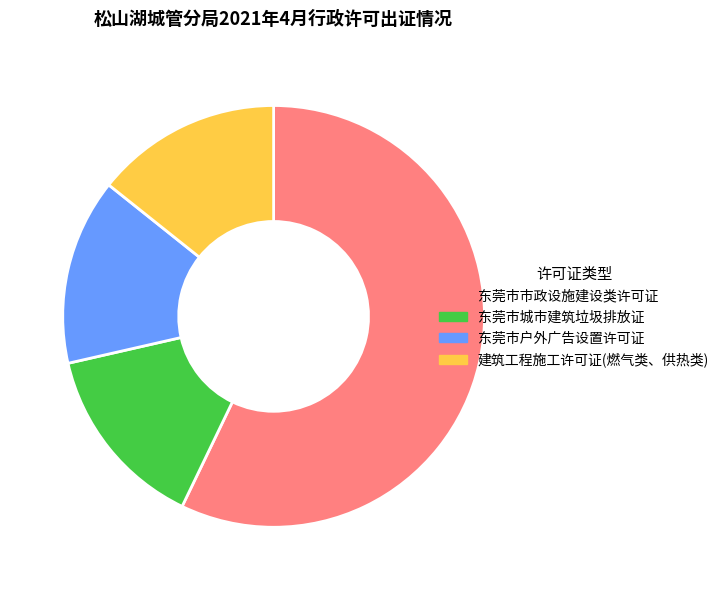

Approximately how many times larger is the value at 东莞市市政设施建设类许可证 compared to 东莞市城市建筑垃圾排放证?

4.0